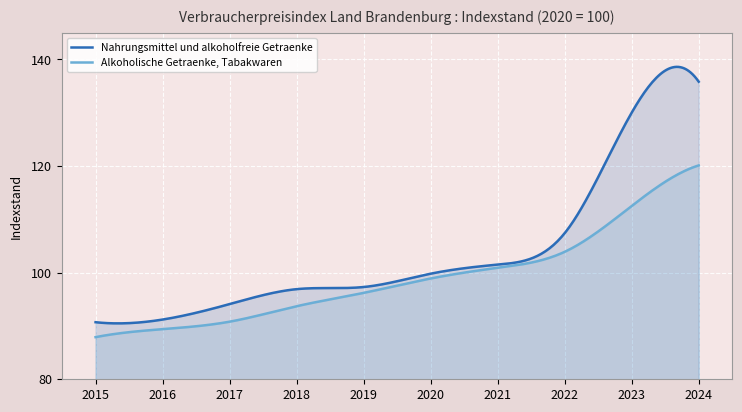

At how many categories does at least one series exceed 124?

2